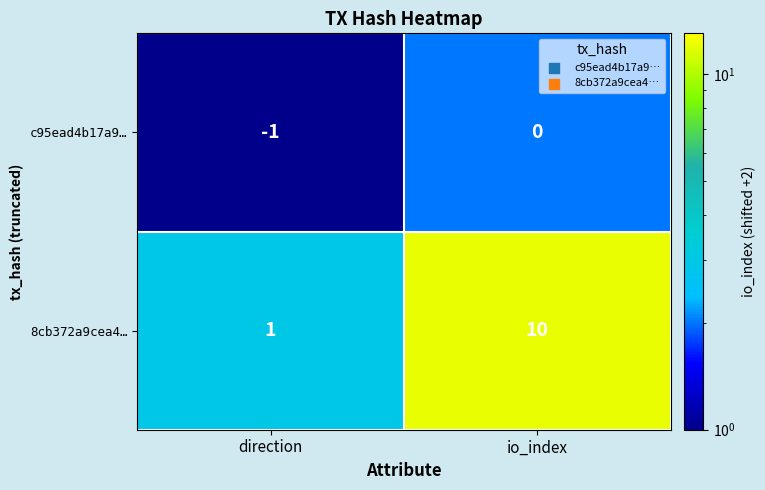

What is the difference between the 8cb372a9cea4… values at direction and io_index?

9